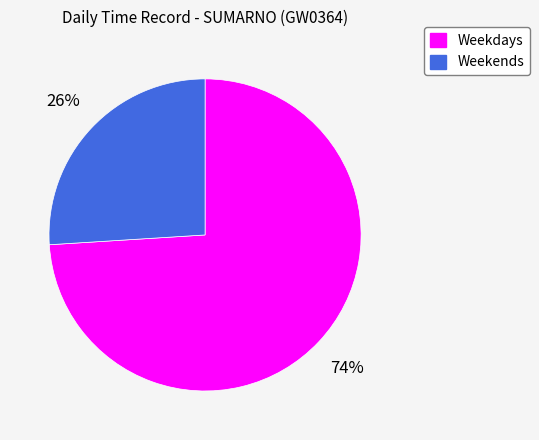

To the nearest percent, what is the difference between the largest and smallest slice percentages?

48%